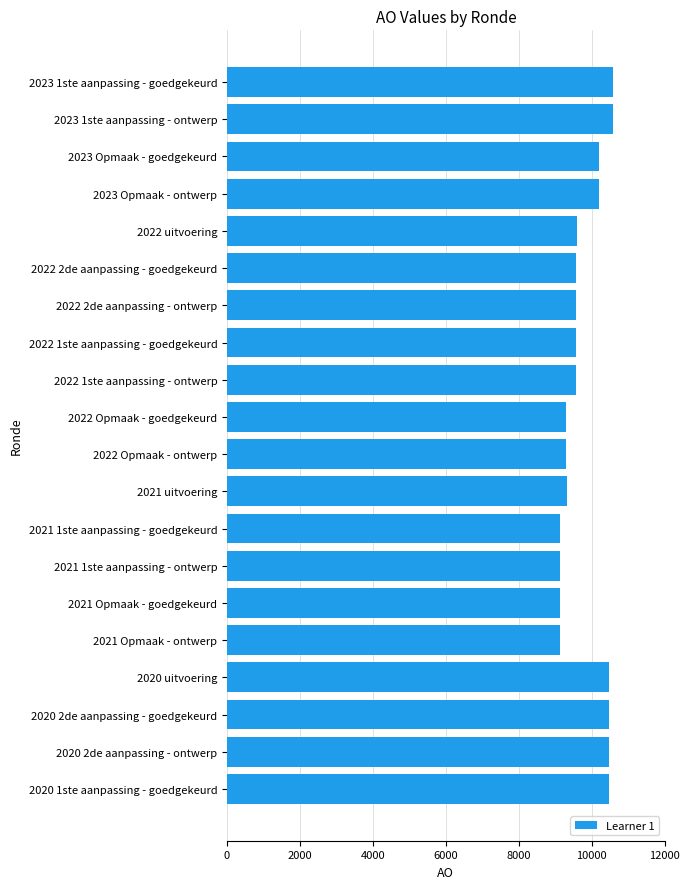

What is the average value?

9796